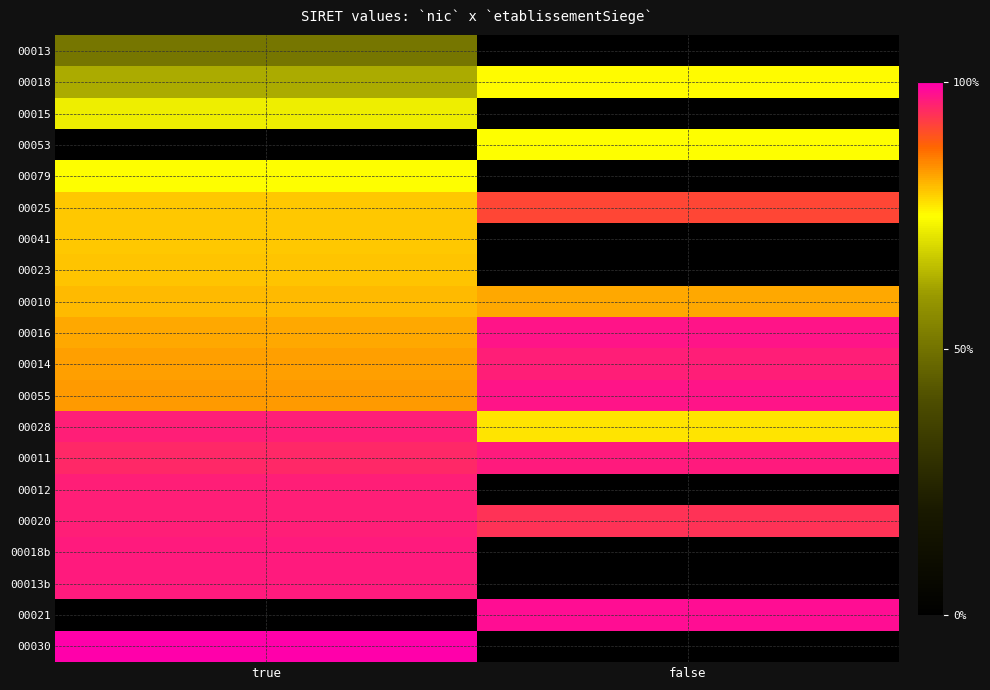

At how many categories does at least one series exceed 0?

2